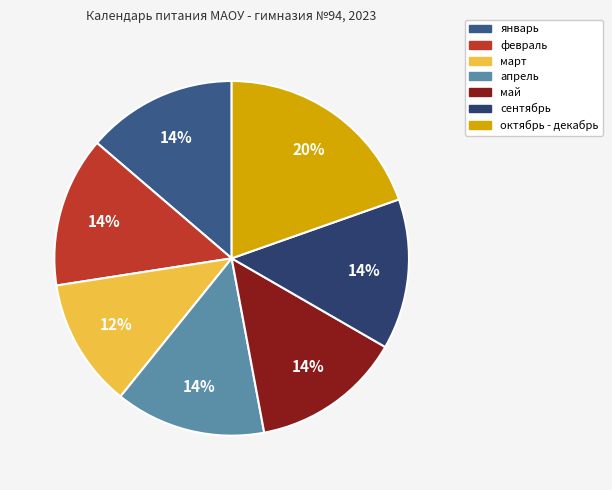

To the nearest percent, what is the combined percentage of сентябрь and апрель?

27%